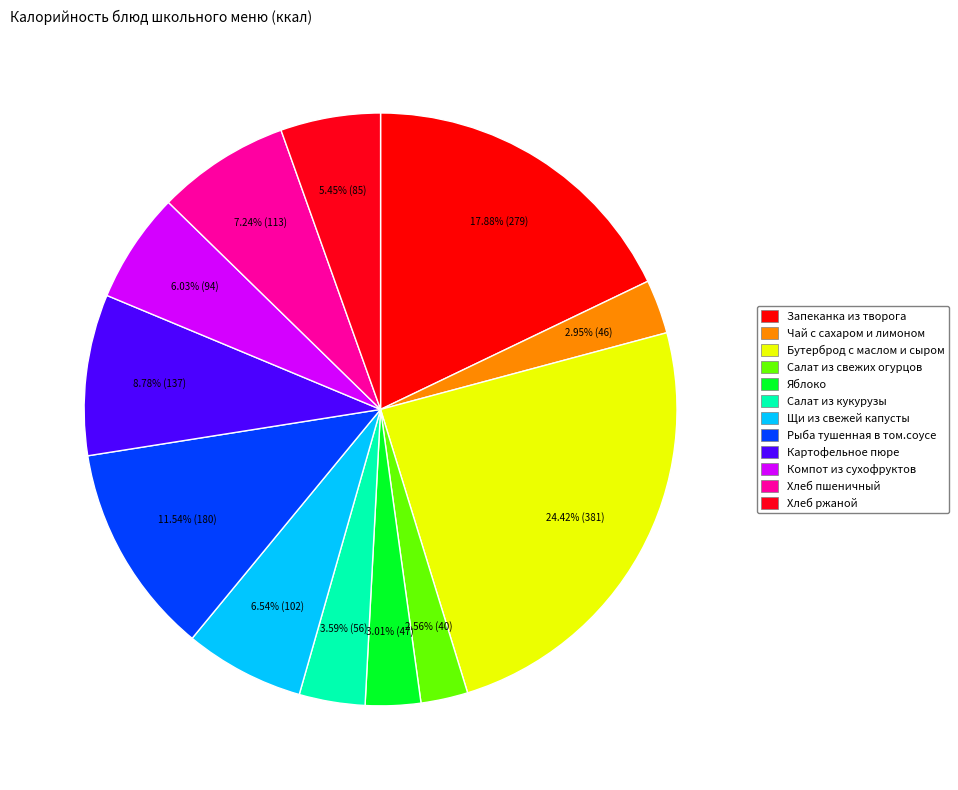

Which has a higher value, Рыба тушенная в том.соусе or Чай с сахаром и лимоном?

Рыба тушенная в том.соусе